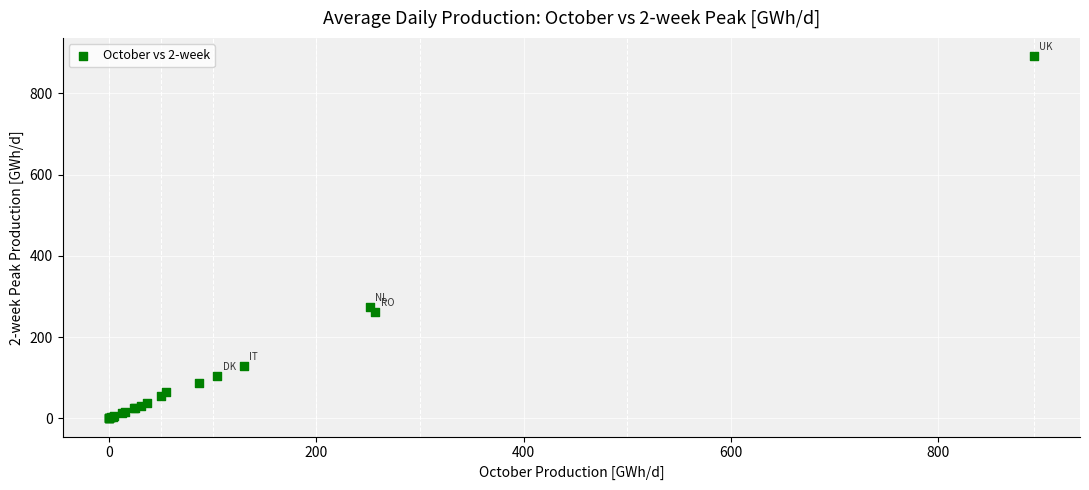

What Y value in the scatter plot is closest to 446?

275.5